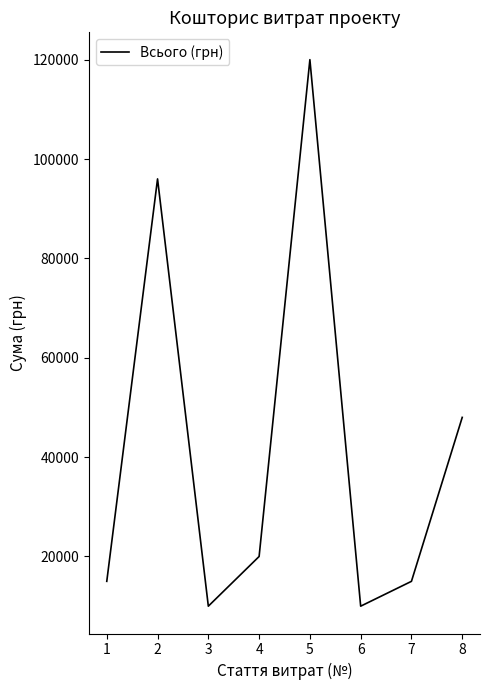

Between 6 and 5, which is larger?

5